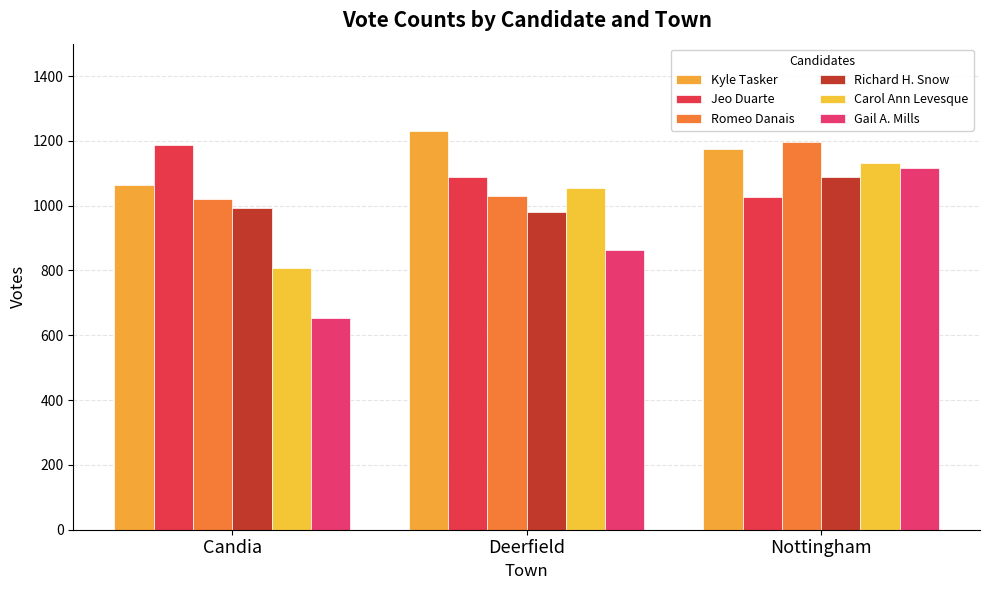

What is the value of the Kyle Tasker bar at the 3rd from the left?

1174